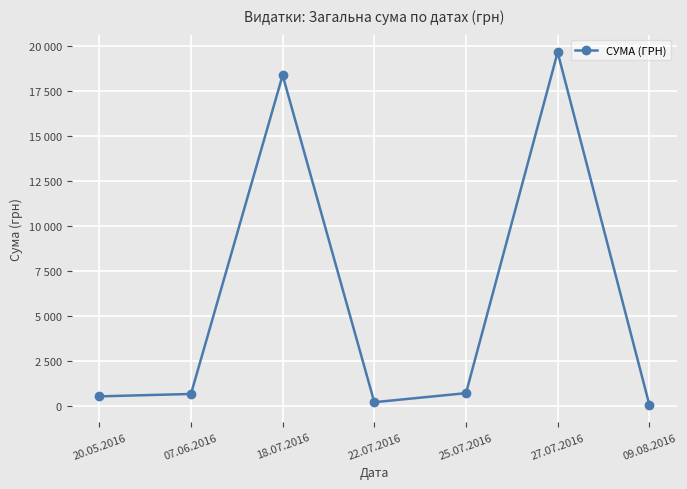

What is the minimum value shown in the chart?

77.4